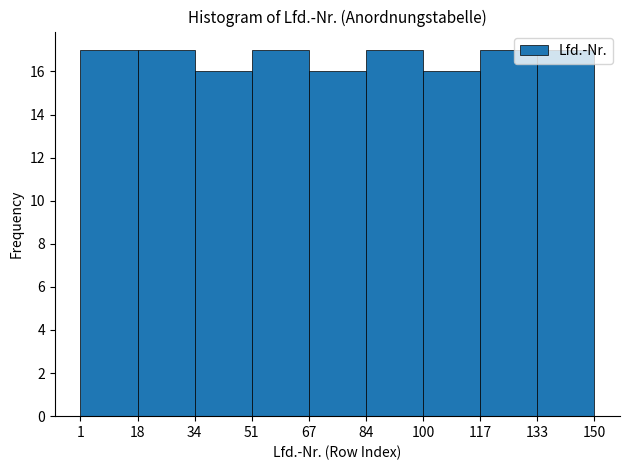

Reading left to right, list every bar in this chart as the range it spans on the x-axis followed by its height. The values are not printed on the chart, so give them approximately, as read against the axis.

1 to 18: 17
18 to 34: 17
34 to 51: 16
51 to 67: 17
67 to 84: 16
84 to 100: 17
100 to 117: 16
117 to 133: 17
133 to 150: 17